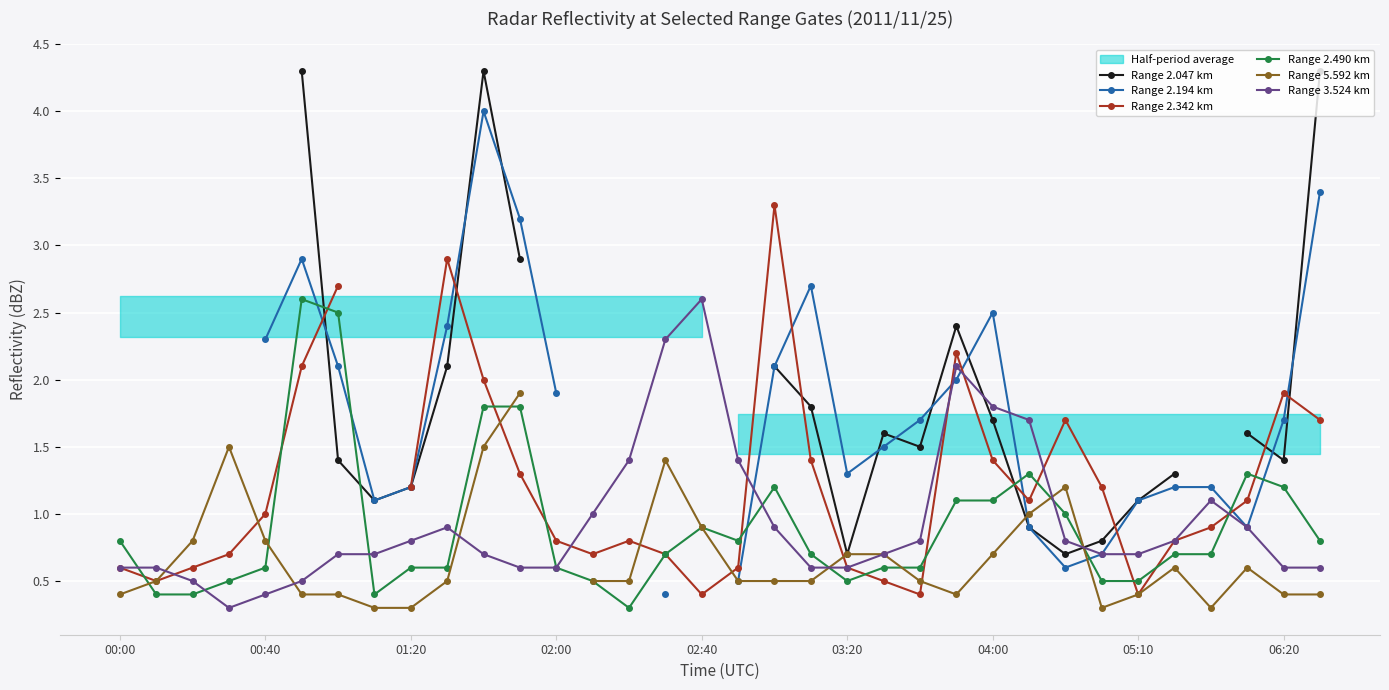

At which label does Range 3.524 km reach its peak?

02:40